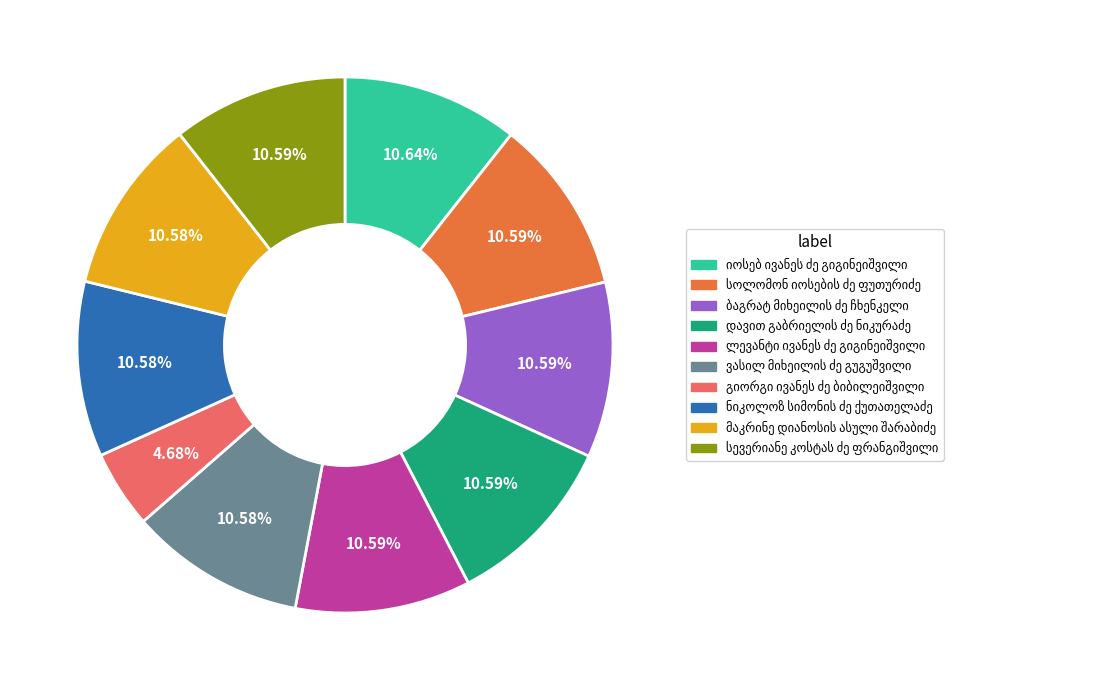

Does any single category account for the majority?

No